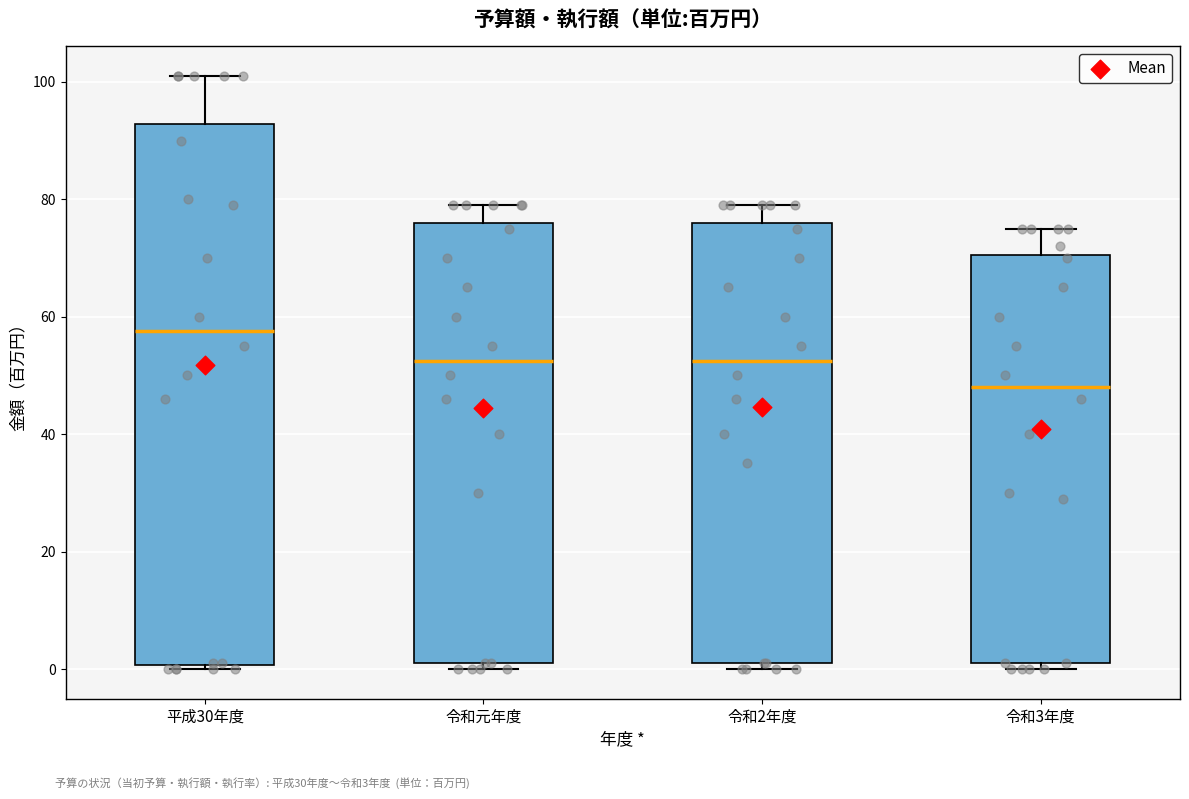

Which box is the tallest, from its lower edge to its upper edge?

平成30年度